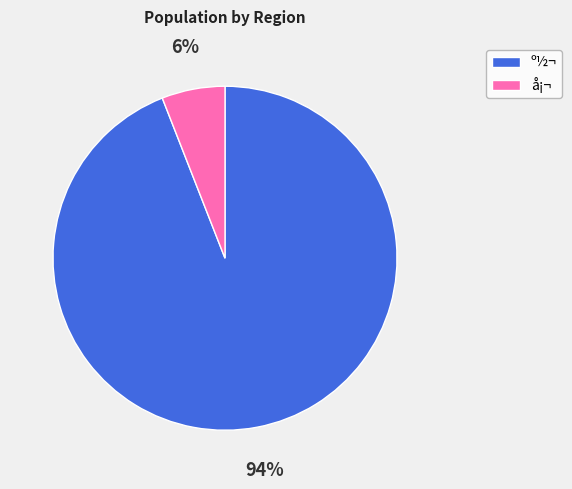

Is it true that å¡¬ is 6% of the pie?

True